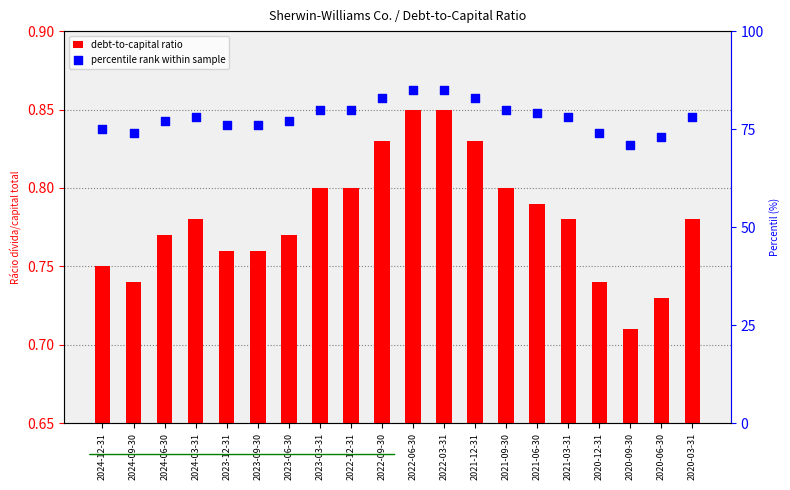

What are all the series names shown in the legend?

debt-to-capital ratio, percentile rank within sample